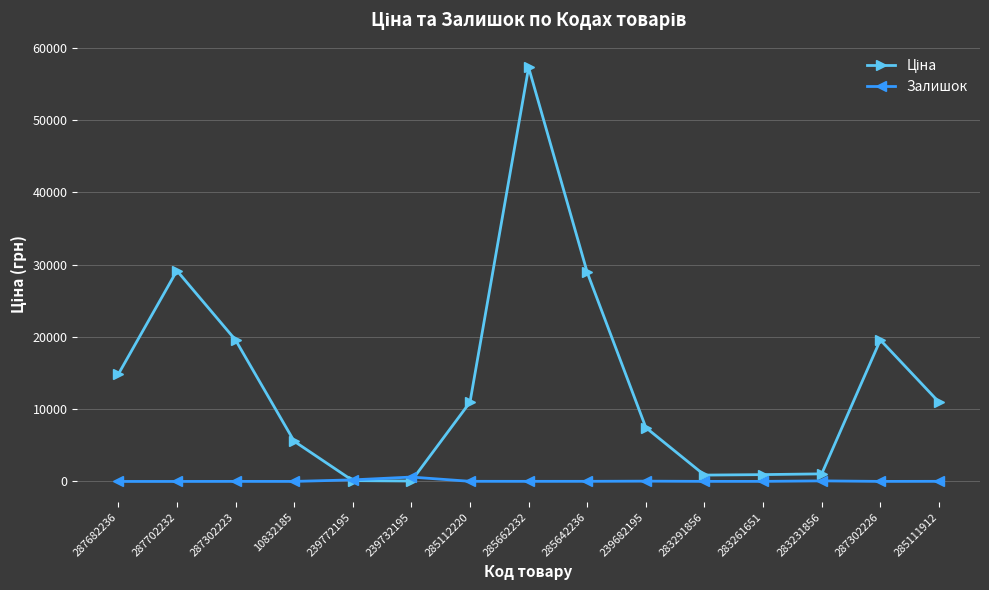

True or false: Залишок has more than 0 points higher than both neighbors.

True